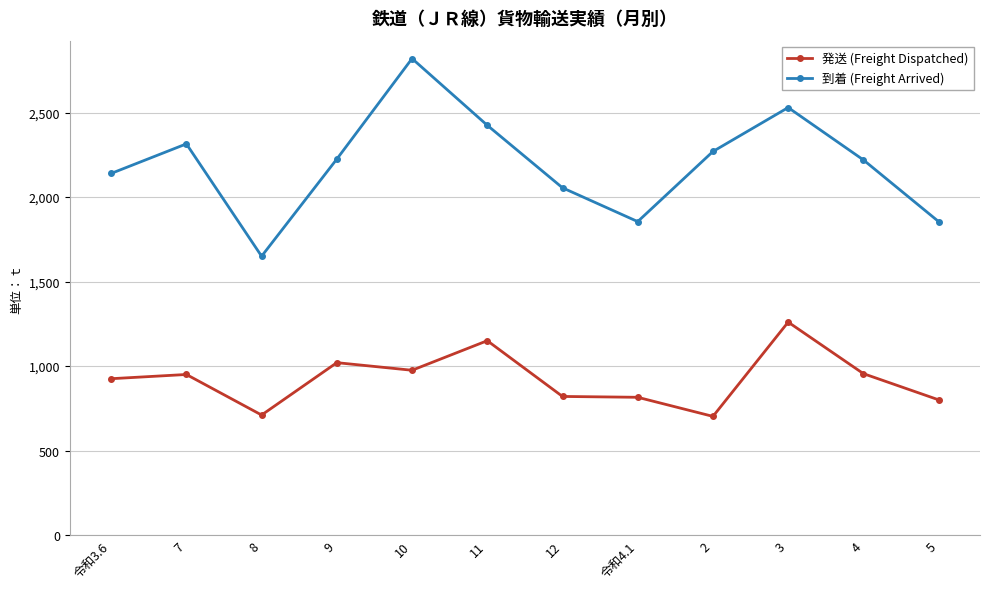

What is the maximum value for 発送 (Freight Dispatched)?

1260